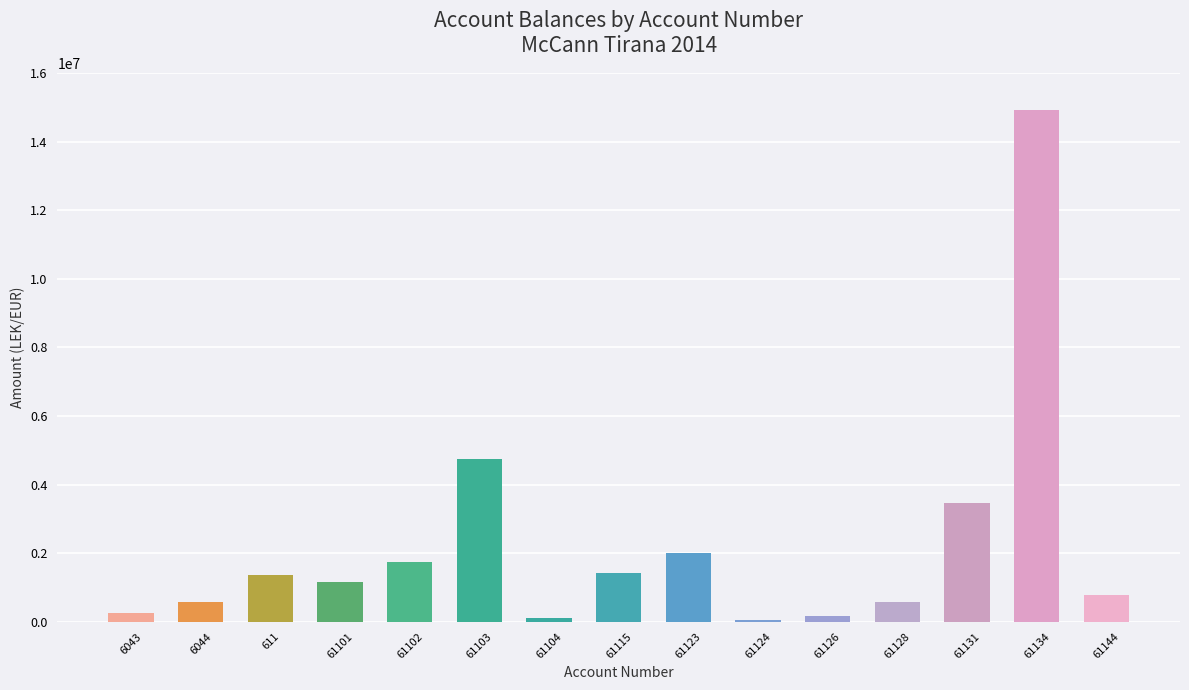

What is the minimum value shown in the chart?

61813.2